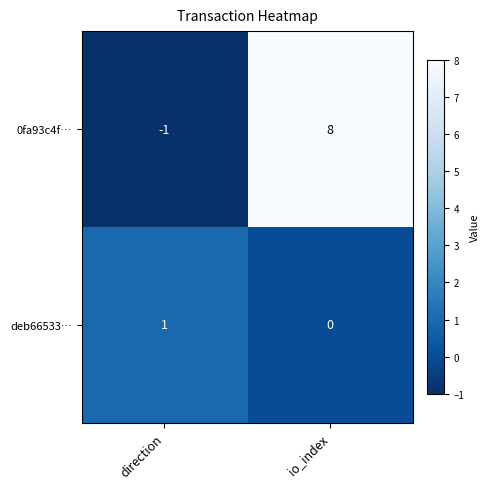

Reading left to right, transcribe all the data shown in this chart.

0fa93c4f…: direction=-1	io_index=8
deb66533…: direction=1	io_index=0